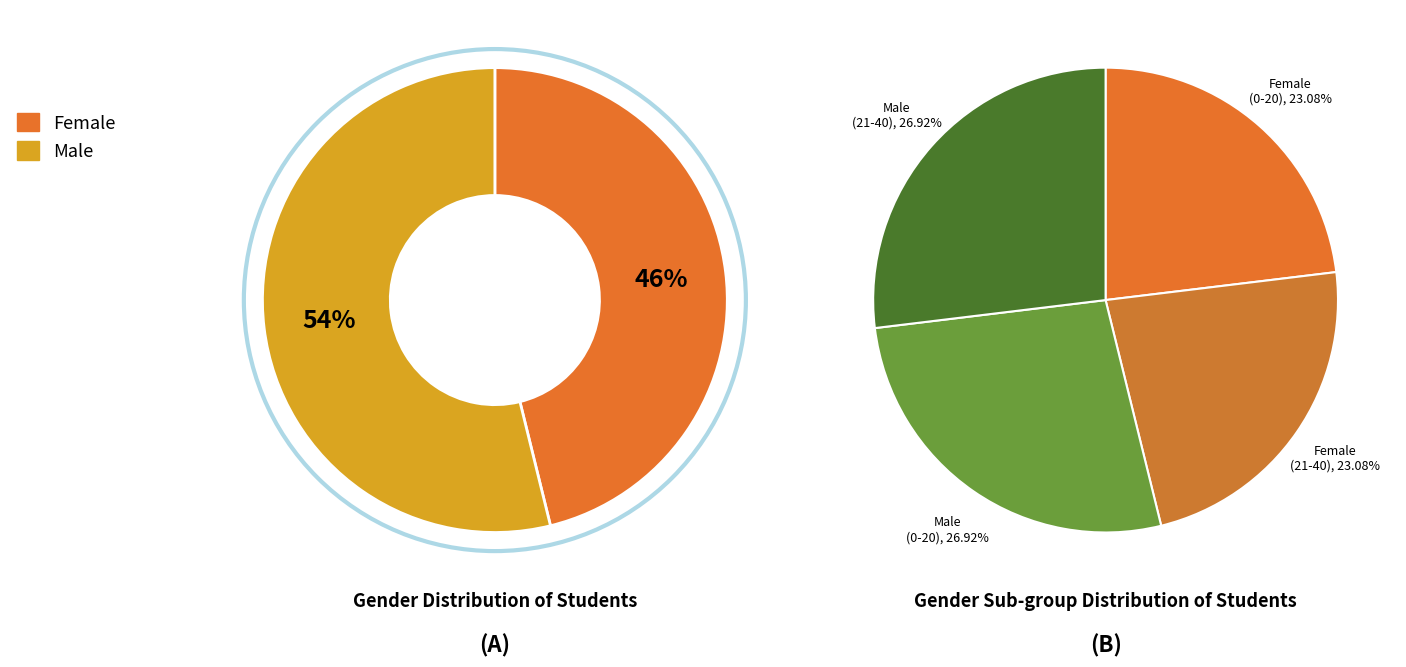

The M slice represents 51% of the pie. True or false?

False